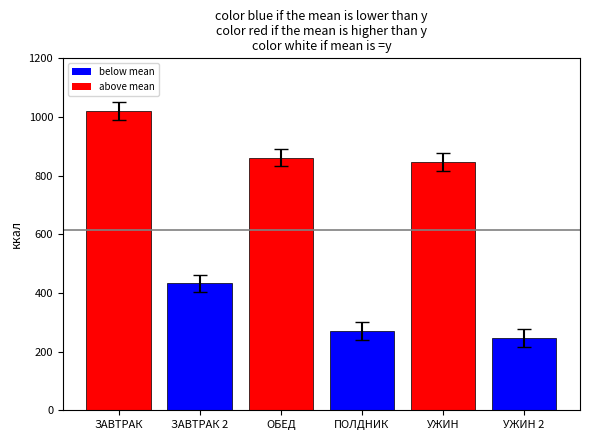

The value at ОБЕД is 861.4. True or false?

True